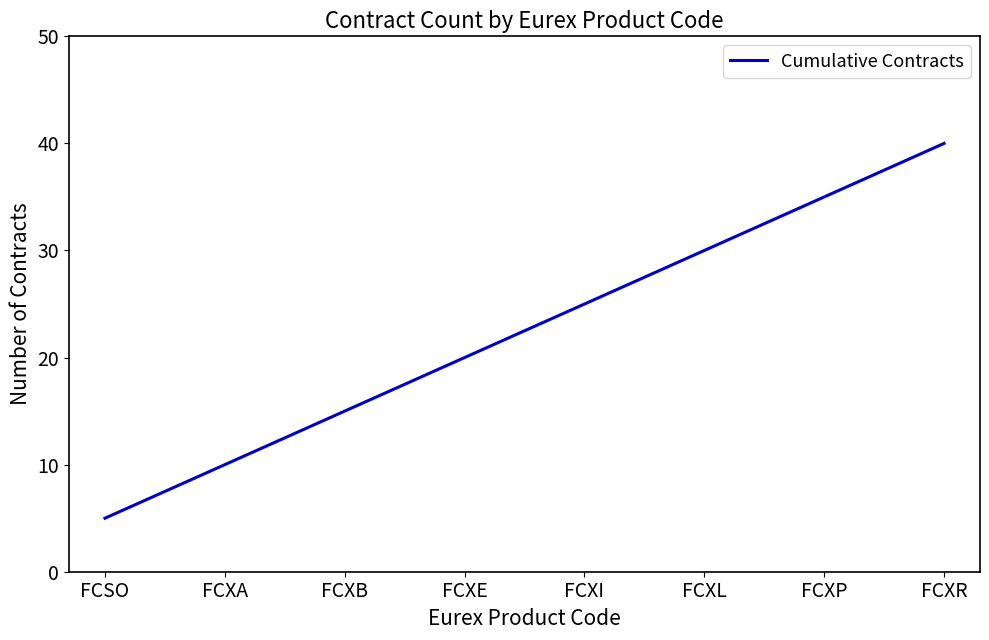

What is the sum of the values at FCXA and FCXE?

30